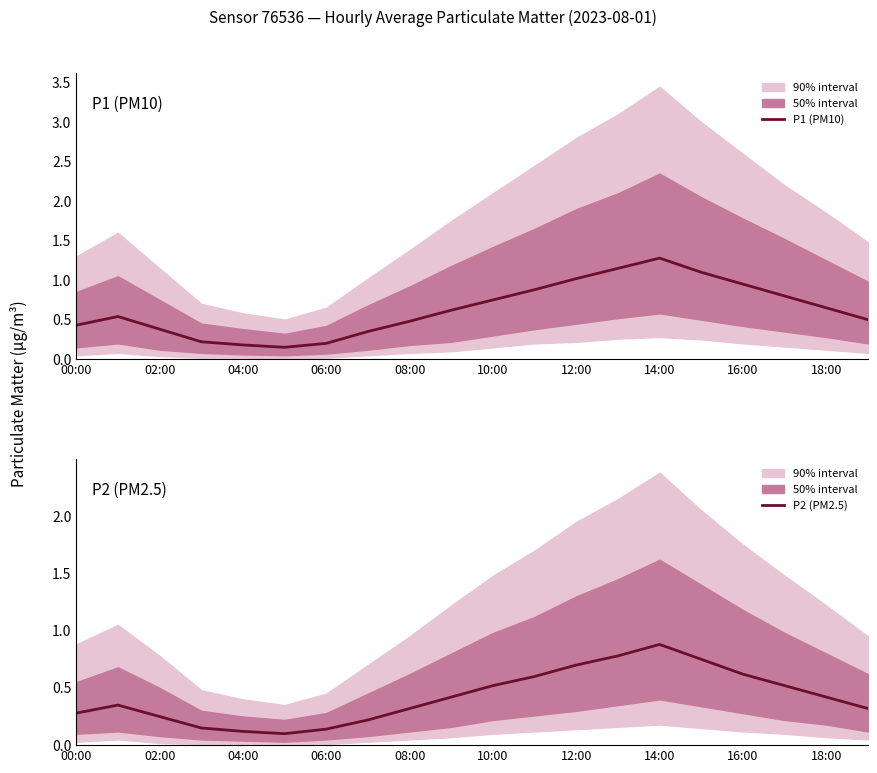

The P2 (PM2.5) series shows 0.3 at 08:00. True or false?

True